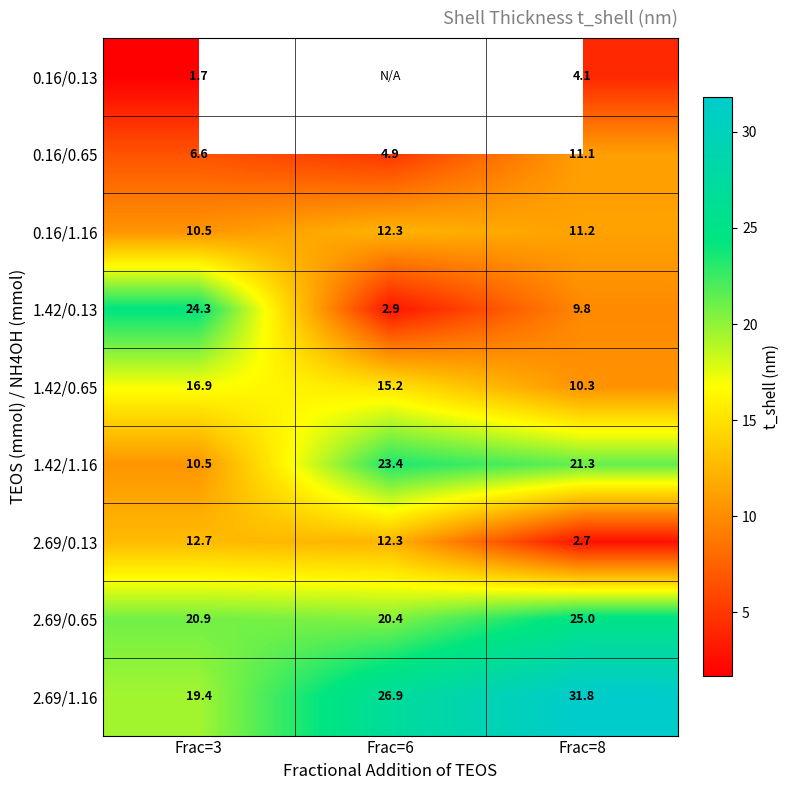

At how many categories does at least one series exceed 7?

3